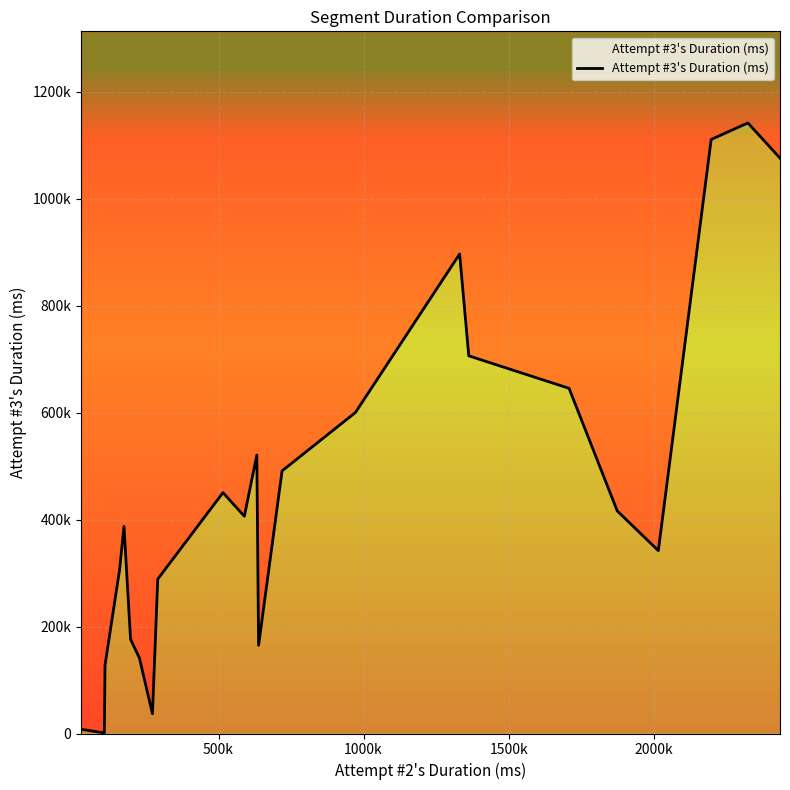

How many distinct data groups are displayed?

1